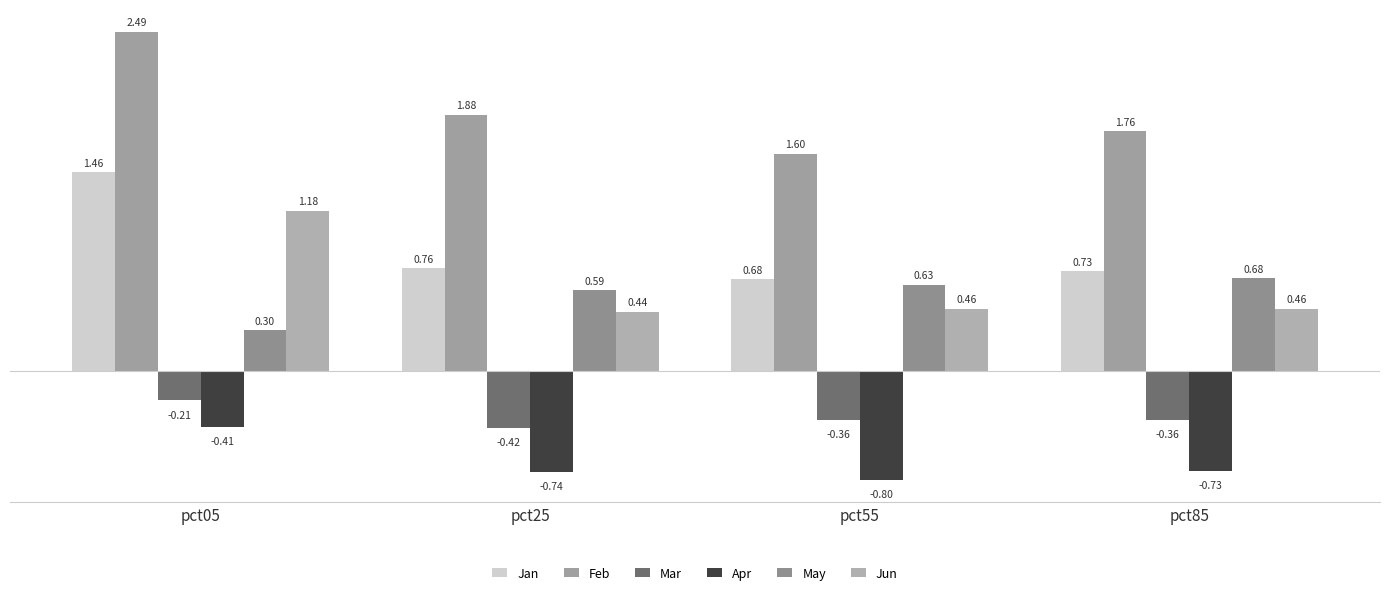

What is the approximate value of Jan at pct25?

0.8